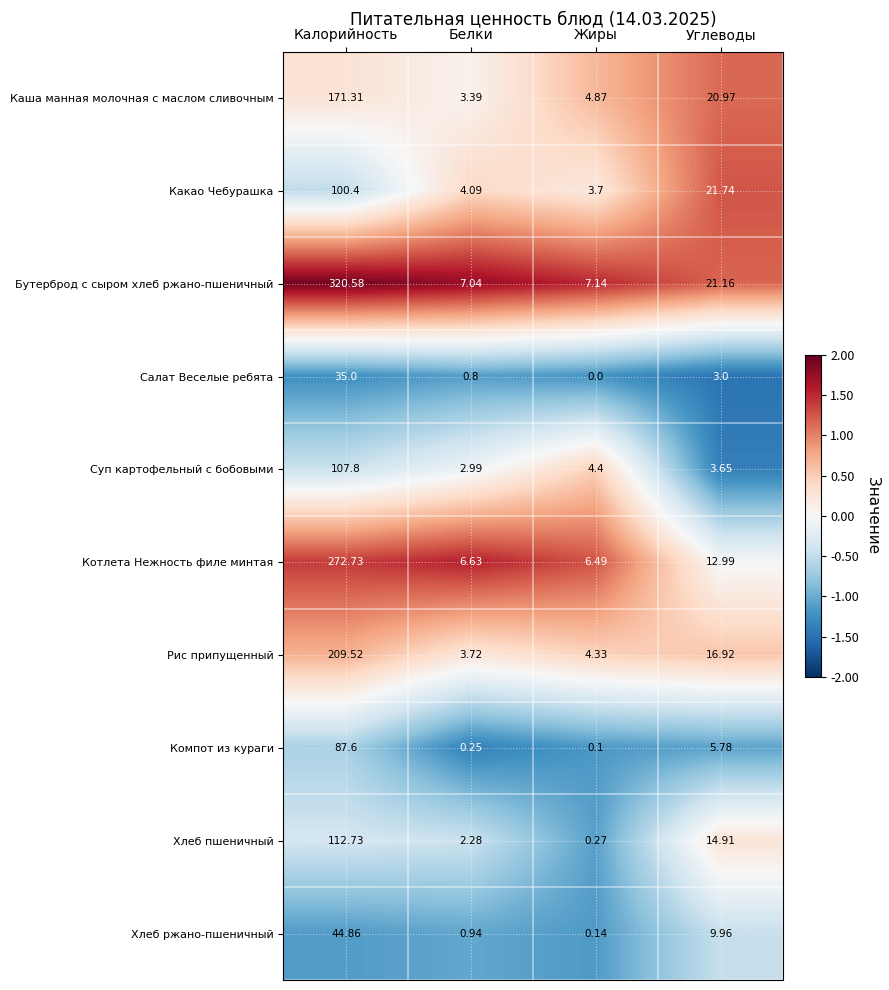

Which series changed the most between Калорийность and Жиры?

Бутерброд с сыром хлеб ржано-пшеничный